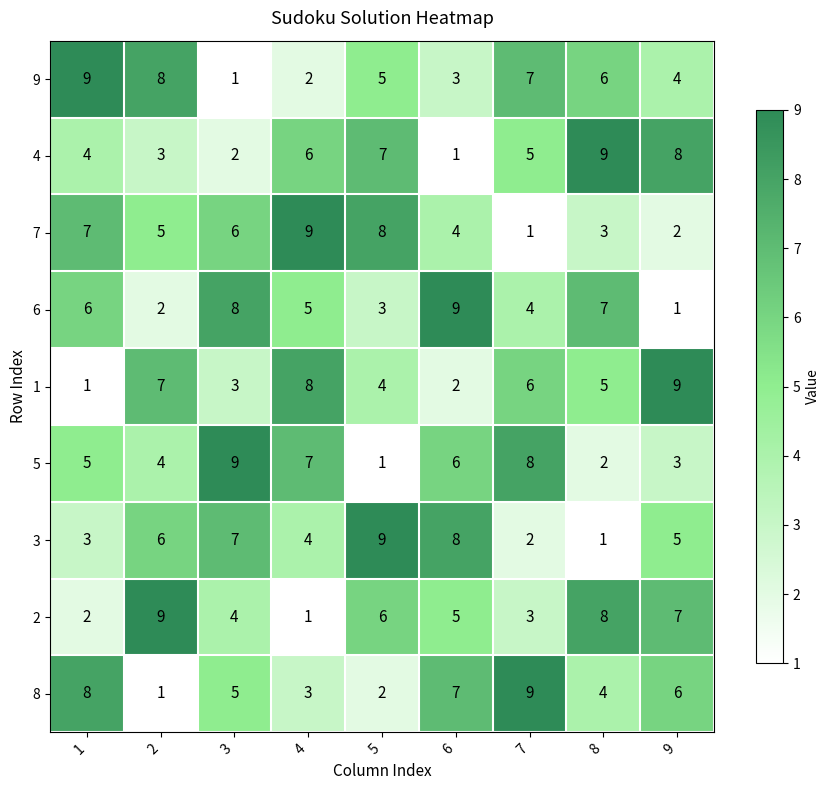

True or false: 7 has a value of 2 at 9.

True